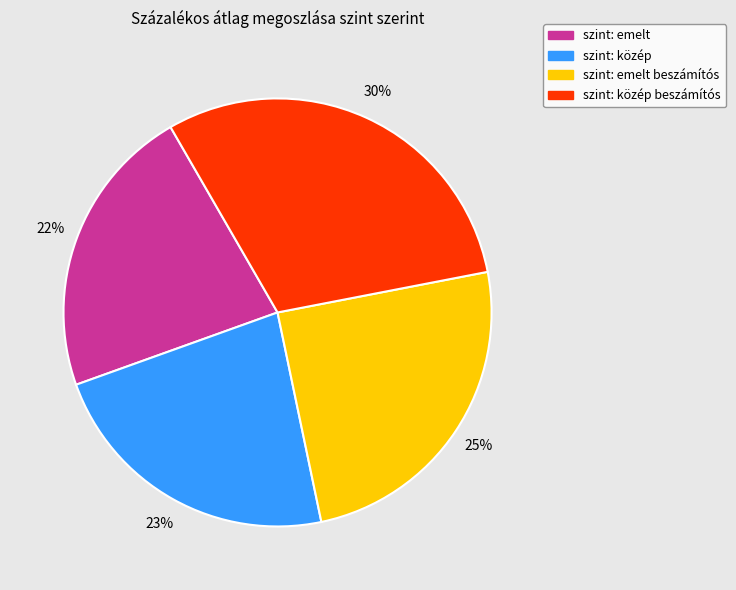

The szint: emelt beszámítós slice represents 31% of the pie. True or false?

False